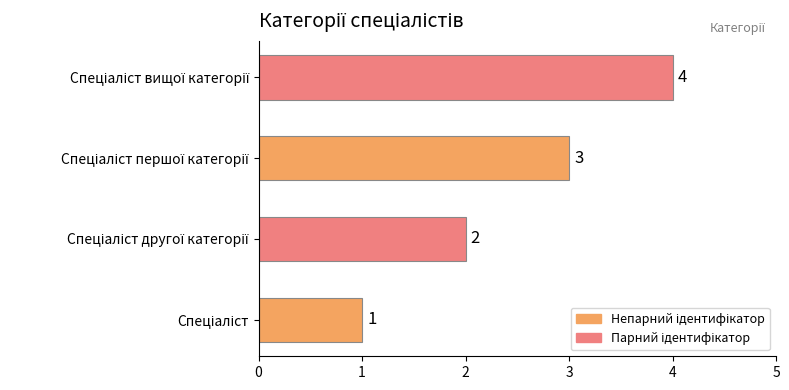

How many values are between 2 and 4?

3